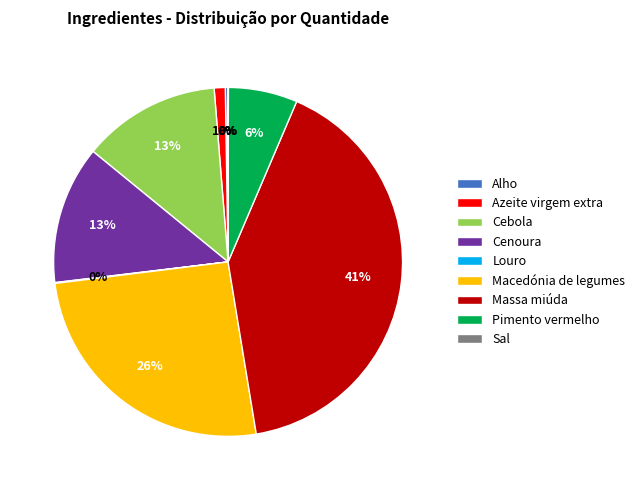

Do Macedónia de legumes and Cenoura together represent more than half of the pie?

No